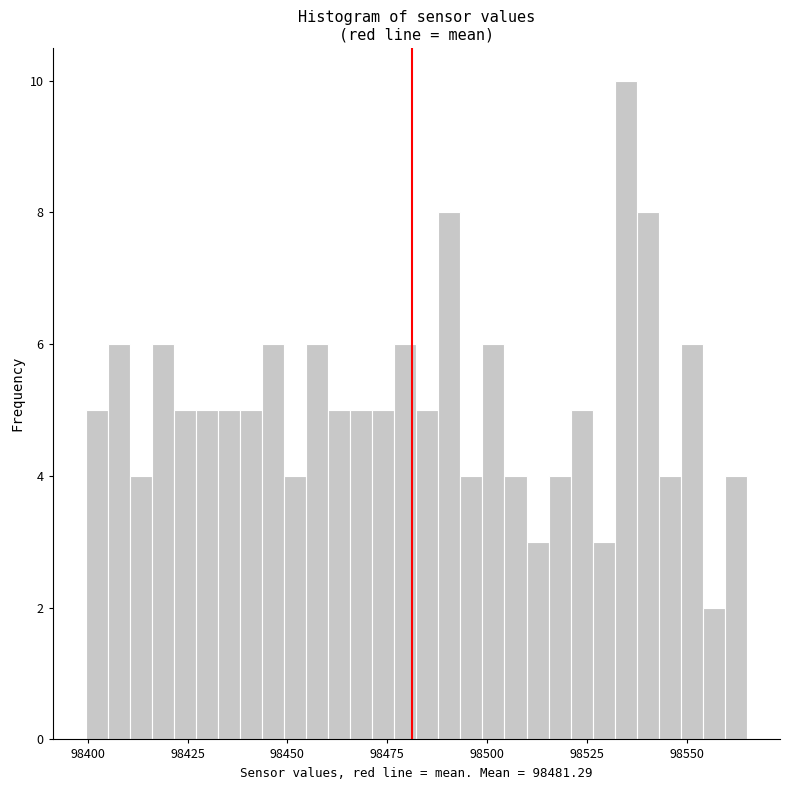

Around what value on the x-axis is the tallest bar? Give the approximate position of its centre, as read against the axis.

98535